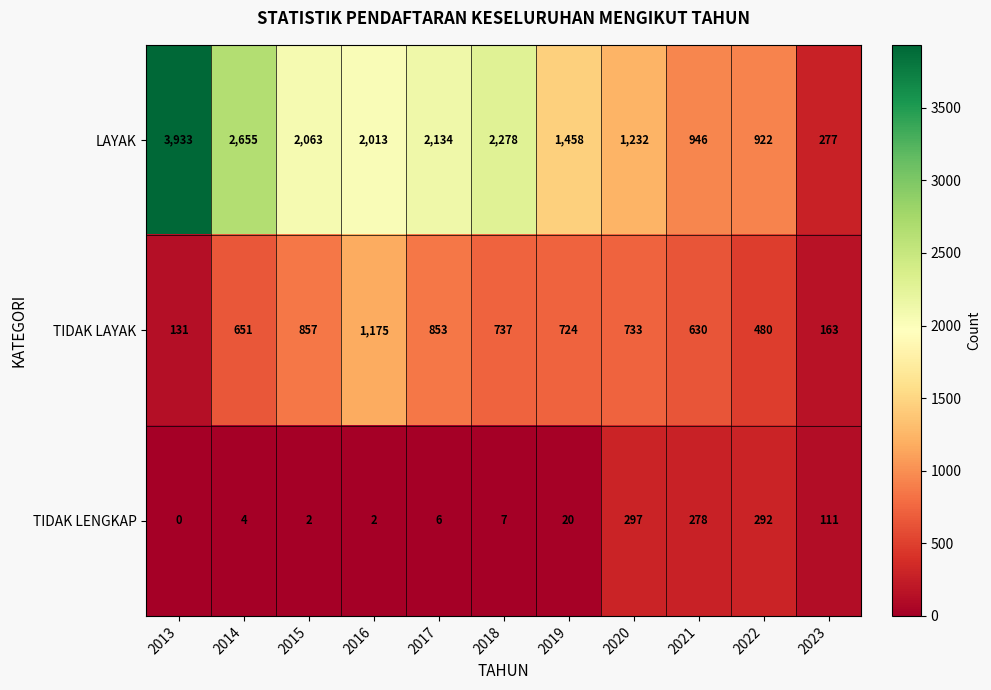

Which series has the largest total across all categories?

LAYAK